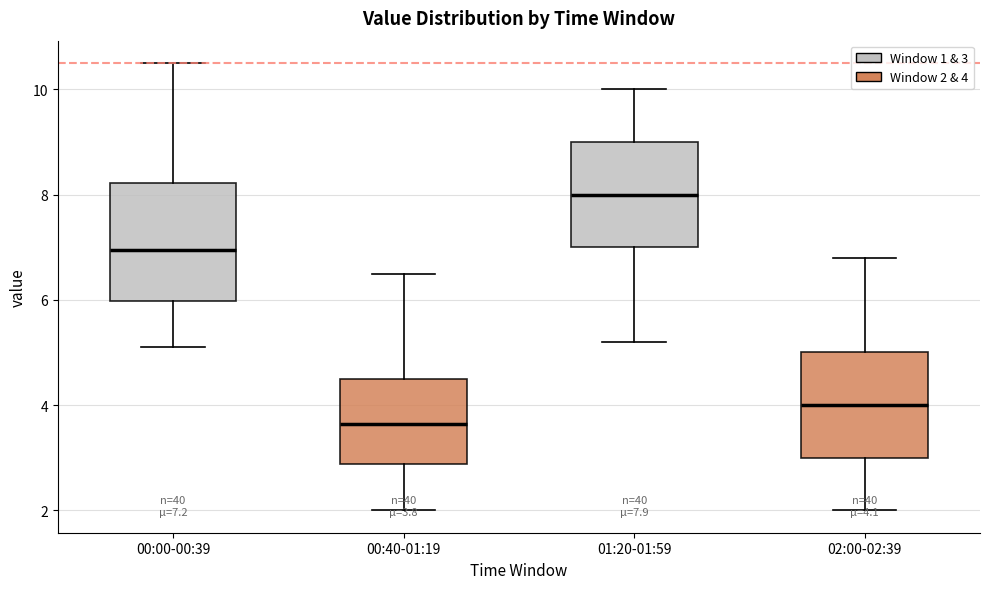

Which box has the highest median line?

01:20-01:59